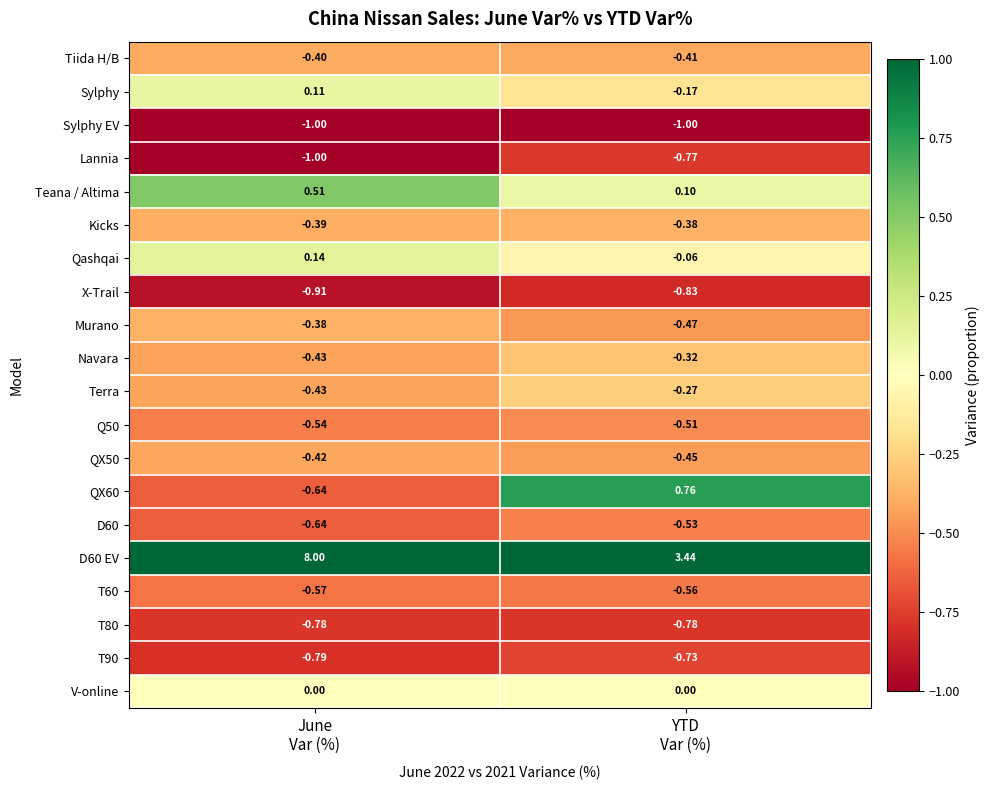

Which series changed the most between June
Var (%) and YTD
Var (%)?

D60 EV